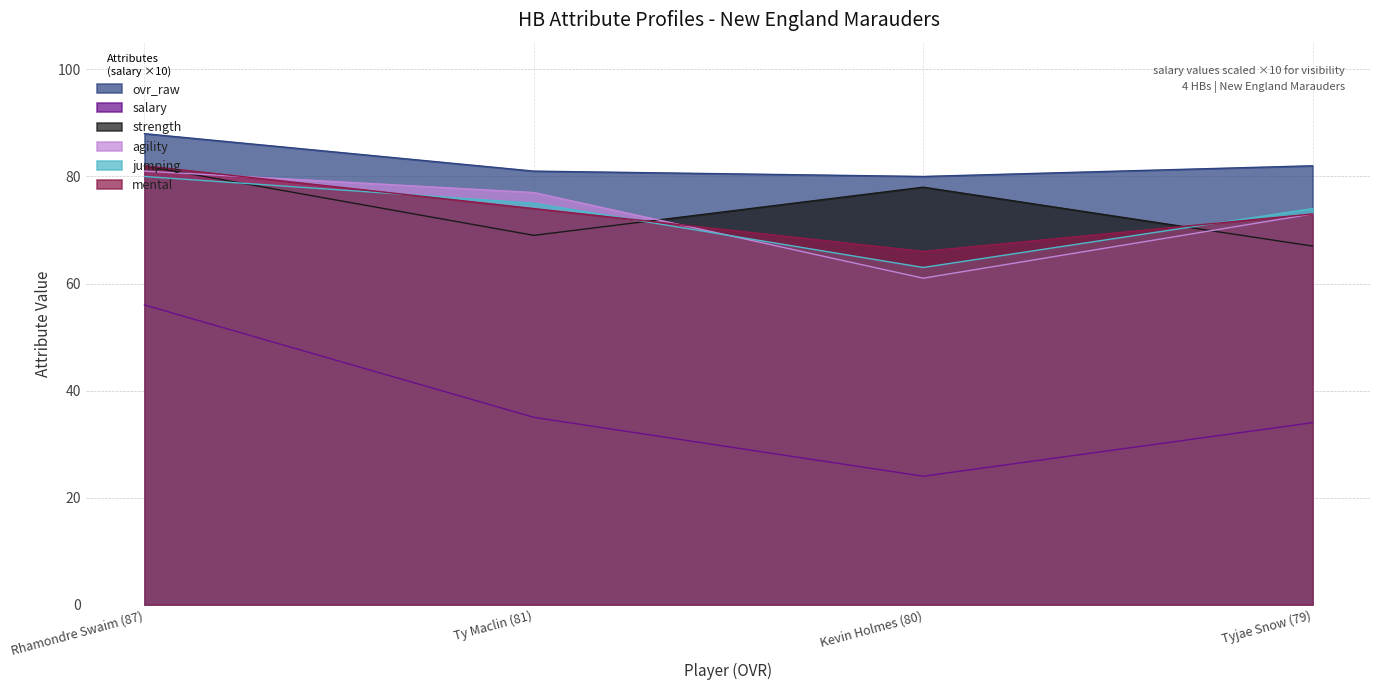

How many values in the jumping series are below 75?

2